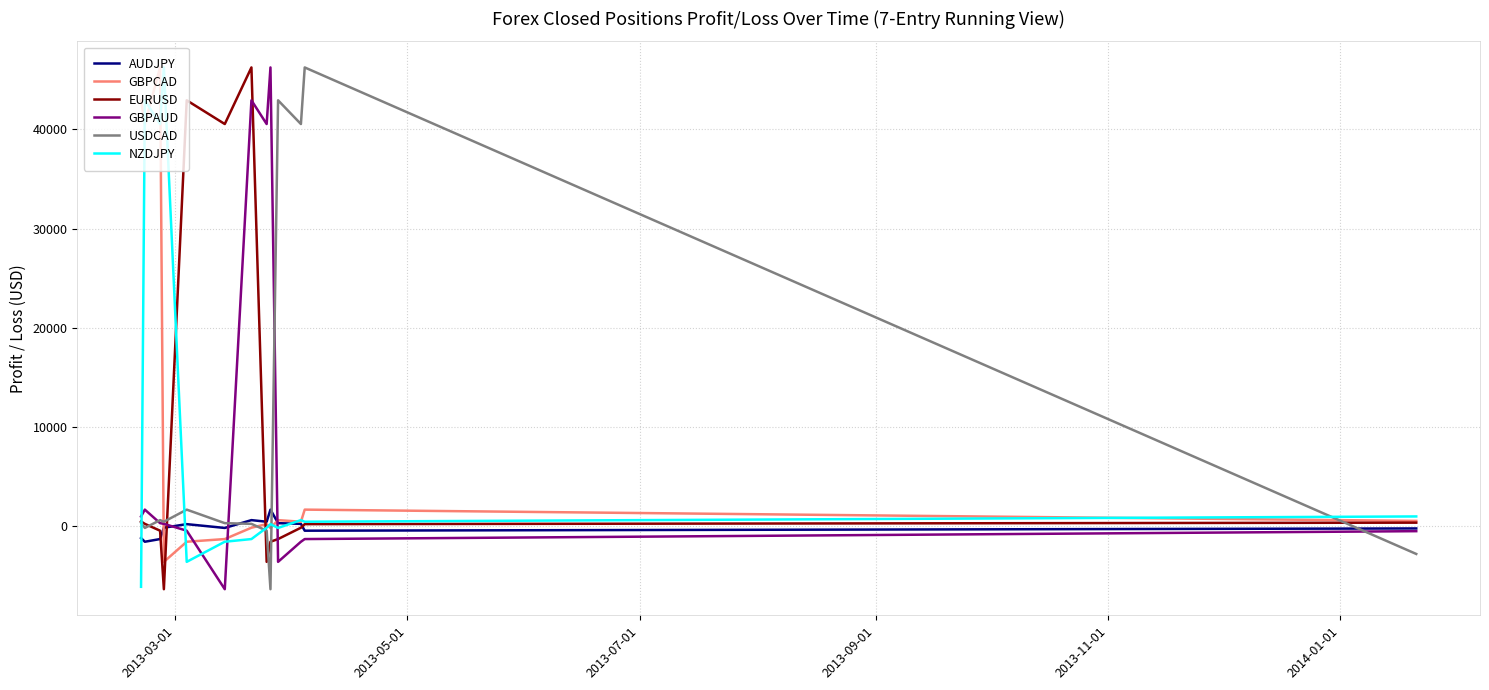

What is the minimum value shown in the chart?

-6371.2